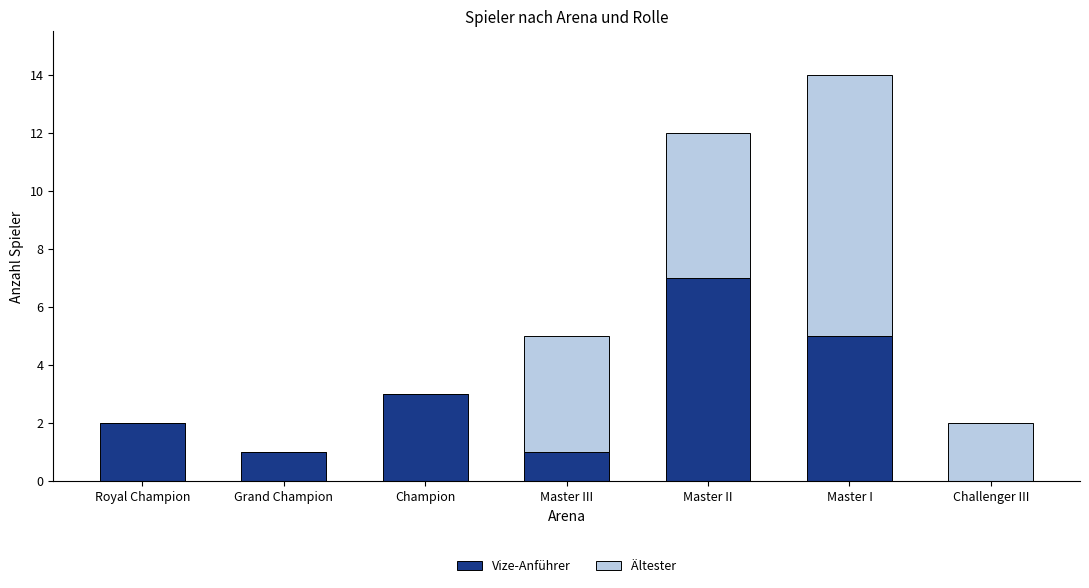

Reading left to right, list the values for the Vize-Anführer series.

Royal Champion=2	Grand Champion=1	Champion=3	Master III=1	Master II=7	Master I=5	Challenger III=0